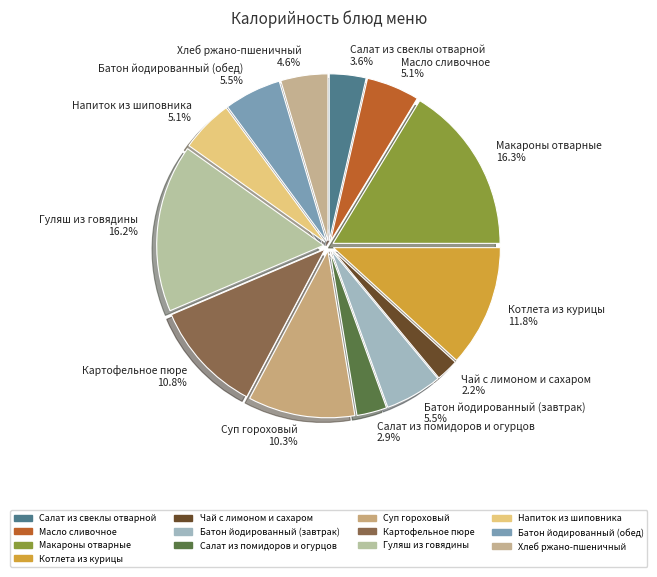

To the nearest percent, what is the average slice percentage?

8%